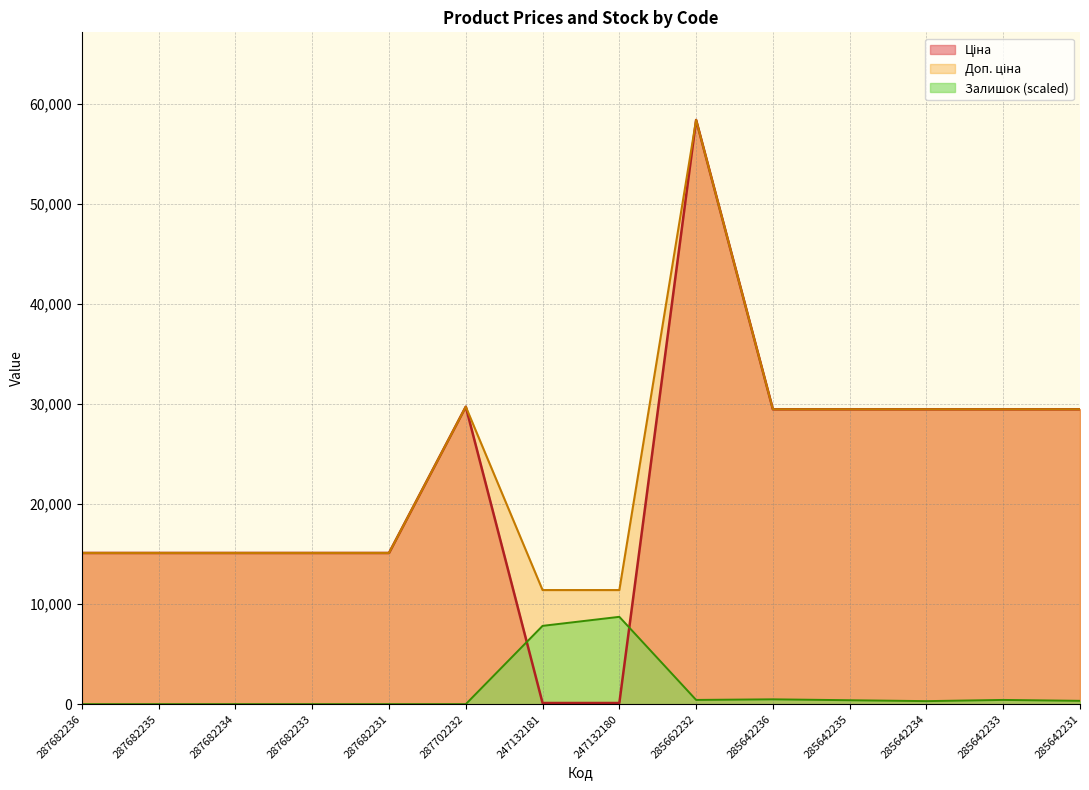

At which category does the chart reach its peak across all series?

285662232